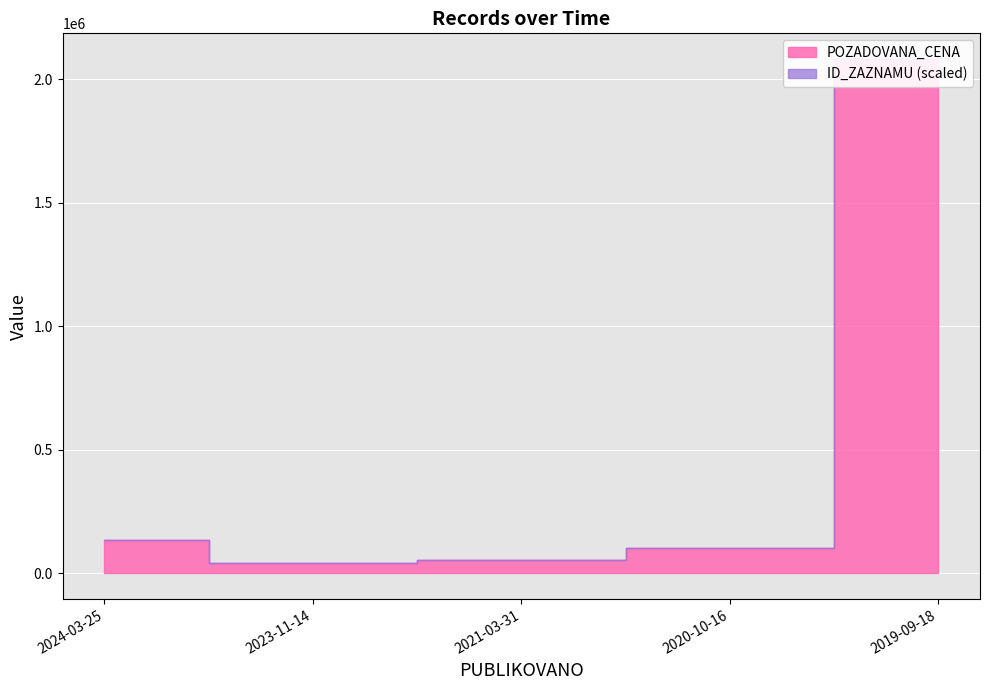

How many data points in ID_ZAZNAMU are less than 94802?

2